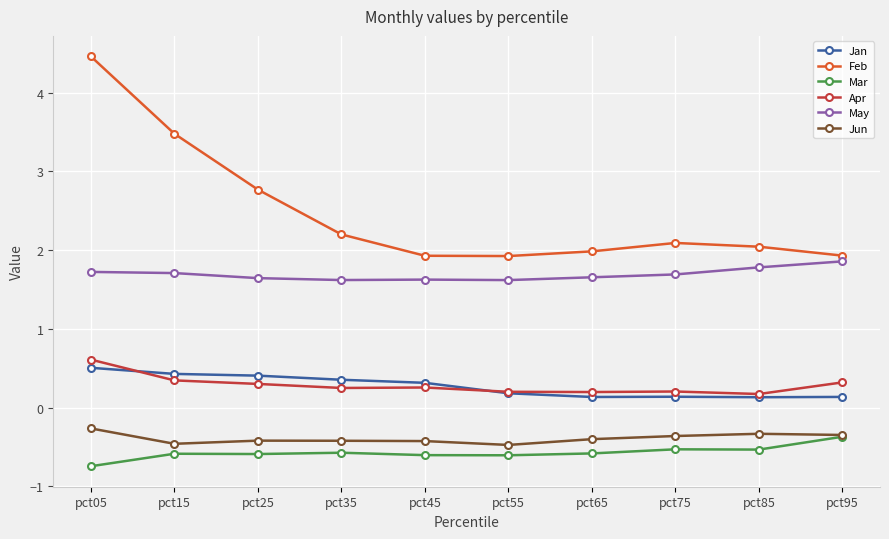

Which series has the largest total across all categories?

Feb